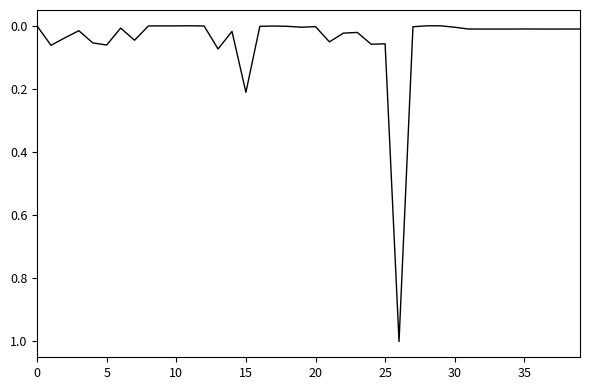

Is this an area chart (filled region under the line)?

No